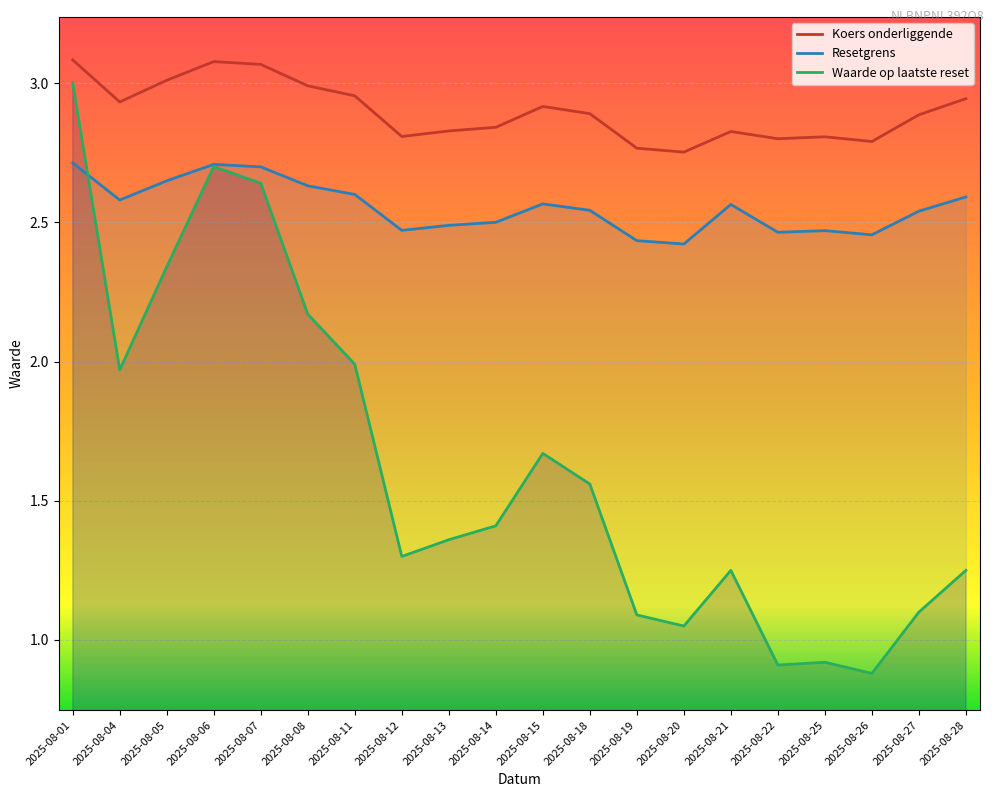

True or false: Koers onderliggende has more than 2 points higher than both neighbors.

True